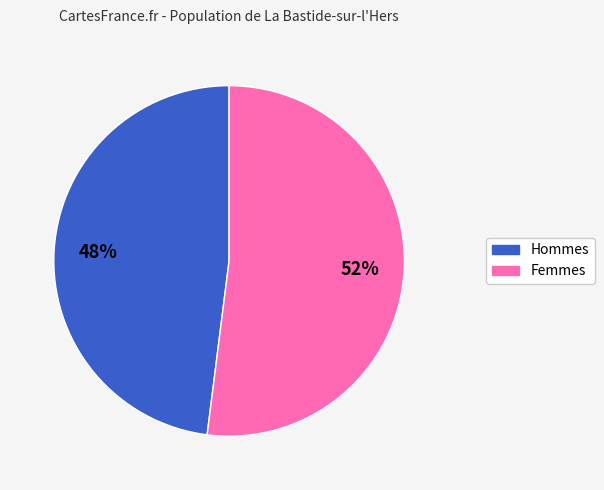

To the nearest percent, what is the average slice percentage?

50%